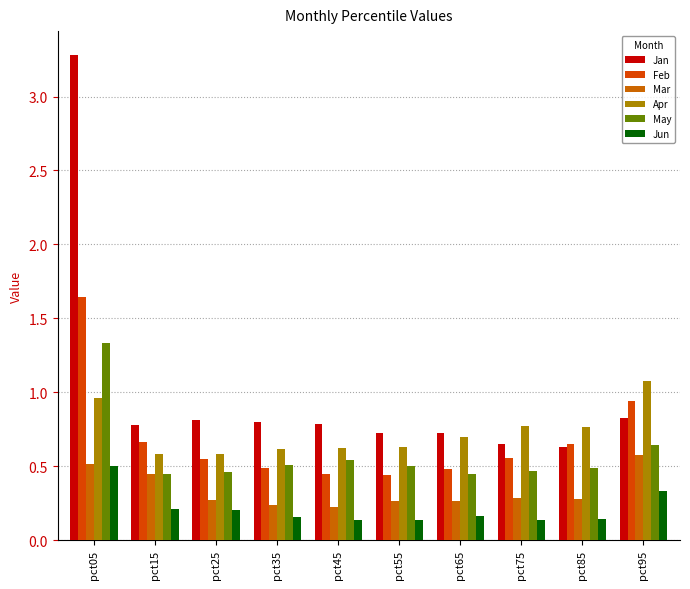

Which series has the largest total across all categories?

Jan